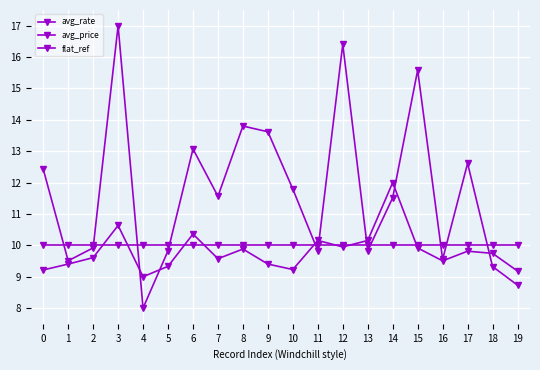

List the labels in order of avg_price value, largest first.

14, 3, 6, 11, 13, 12, 15, 8, 17, 18, 2, 7, 16, 1, 9, 5, 10, 0, 19, 4